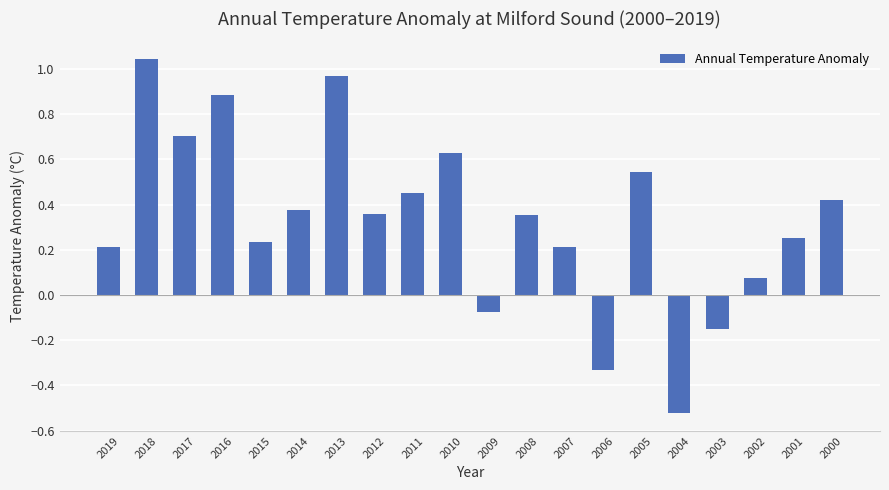

True or false: the data shows -0.1 at 2004.

False